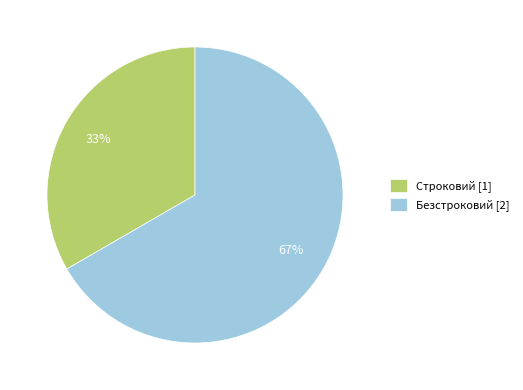

Is the sum of Безстроковий [2] and Строковий [1] greater than half?

Yes